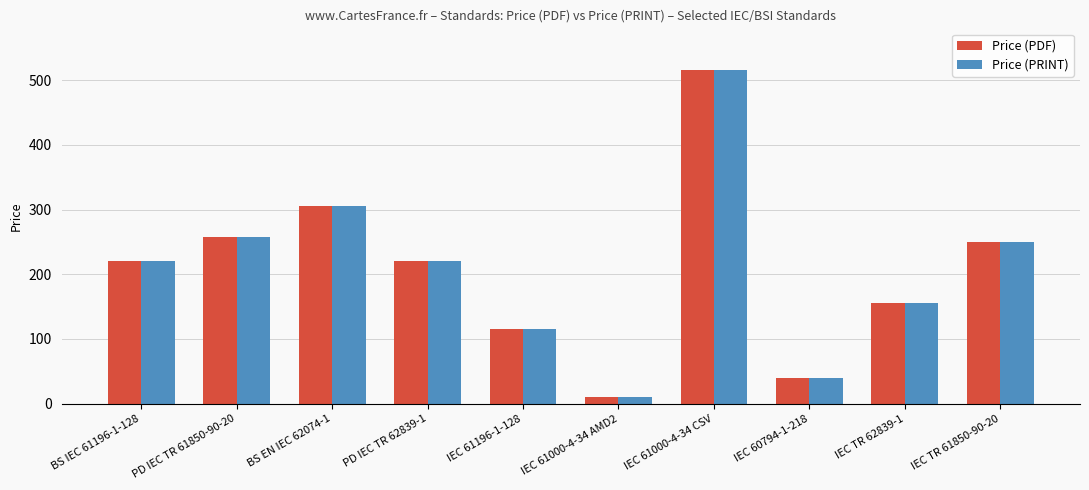

At how many categories does at least one series exceed 81?

8